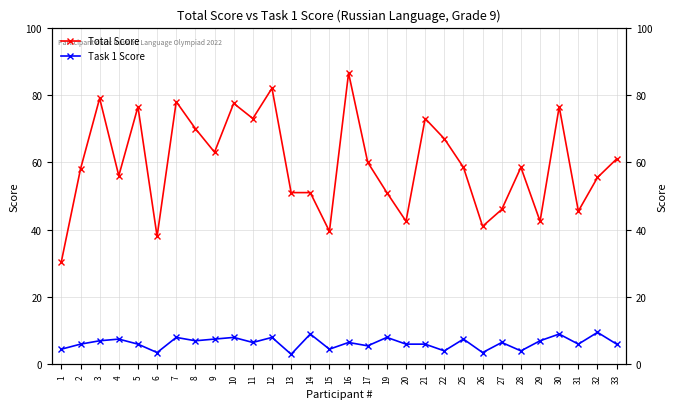

Which category has the highest value in the Task 1 Score series?

32